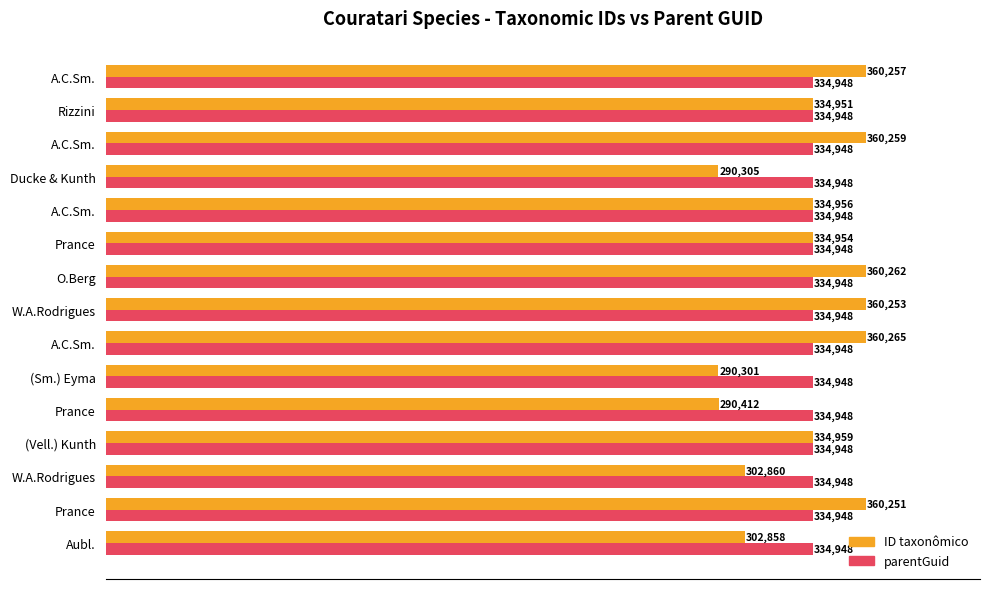

What are all the series names shown in the legend?

ID taxonômico, parentGuid